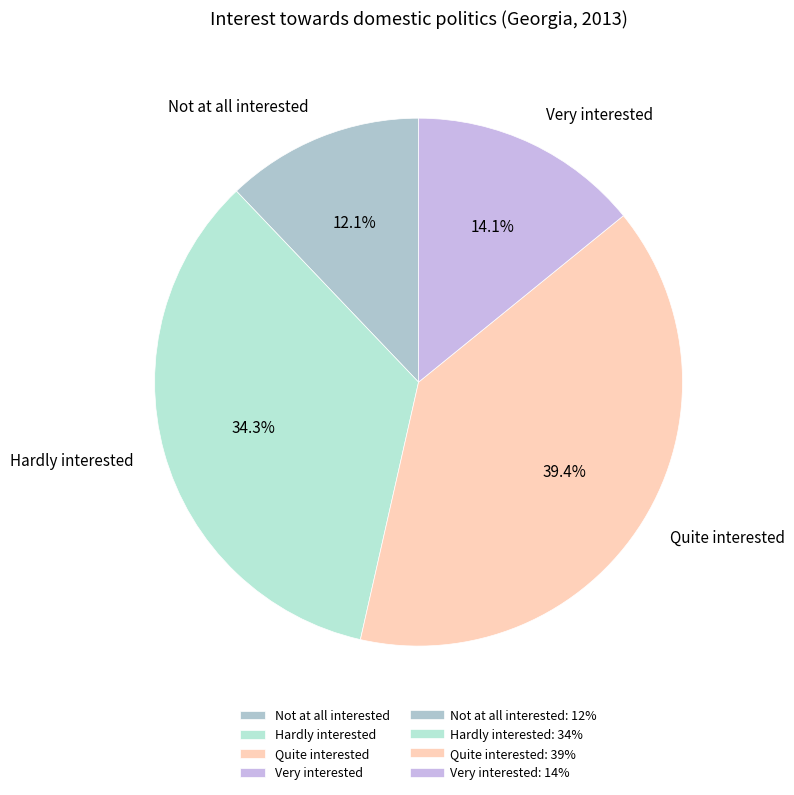

Rank the categories by value from lowest to highest.

Not at all interested, Very interested, Hardly interested, Quite interested